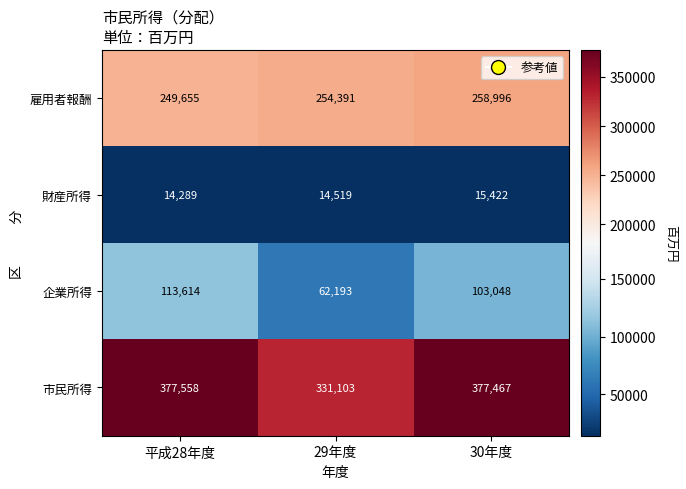

What is the minimum value for 雇用者報酬?

249655